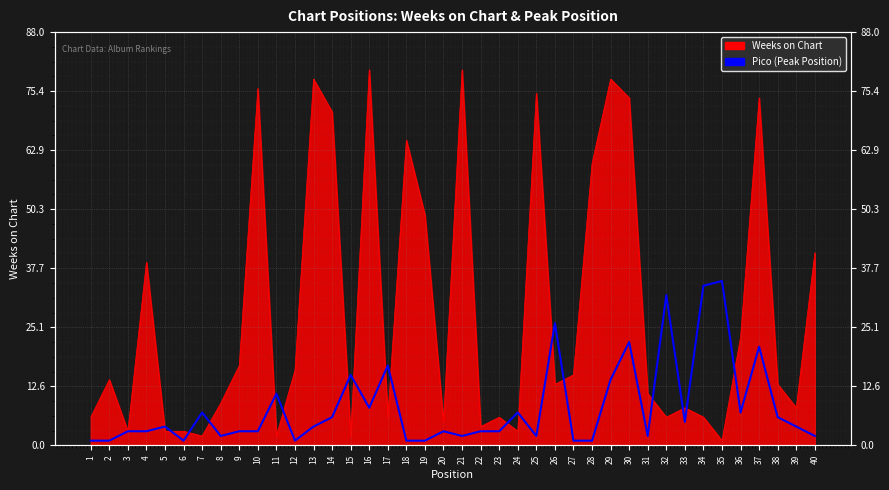

Read the value at 17.

17